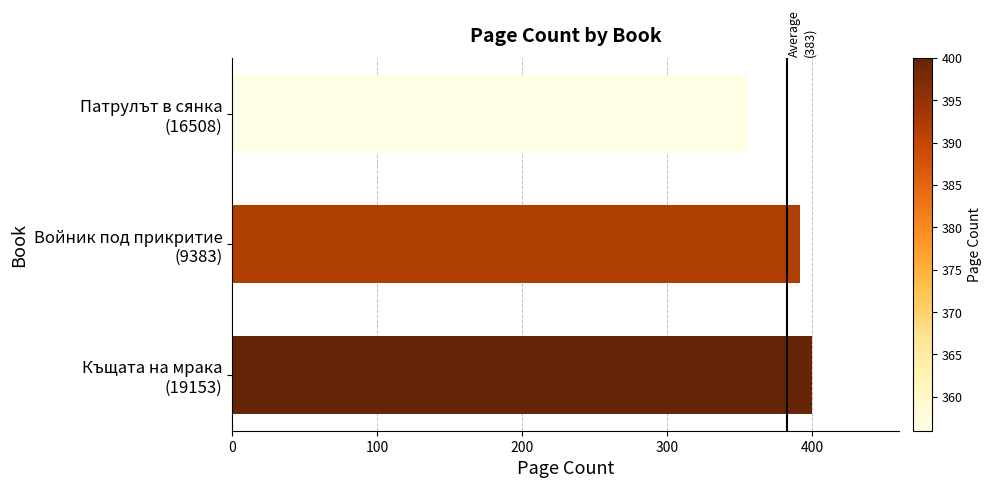

What is the smallest value displayed?

356